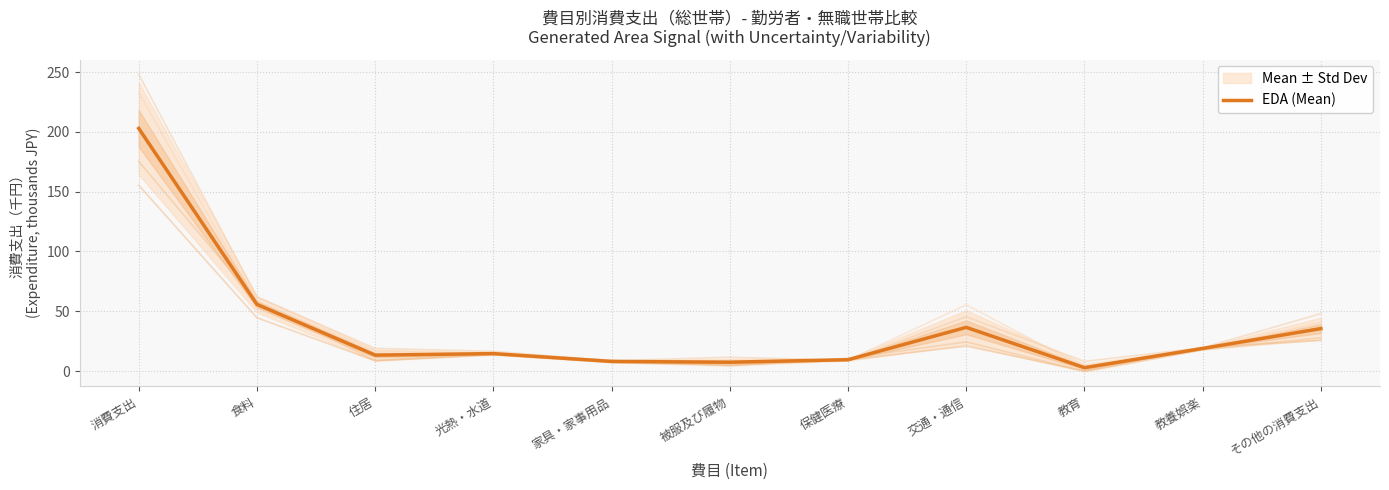

How many data points are less than 14?

5